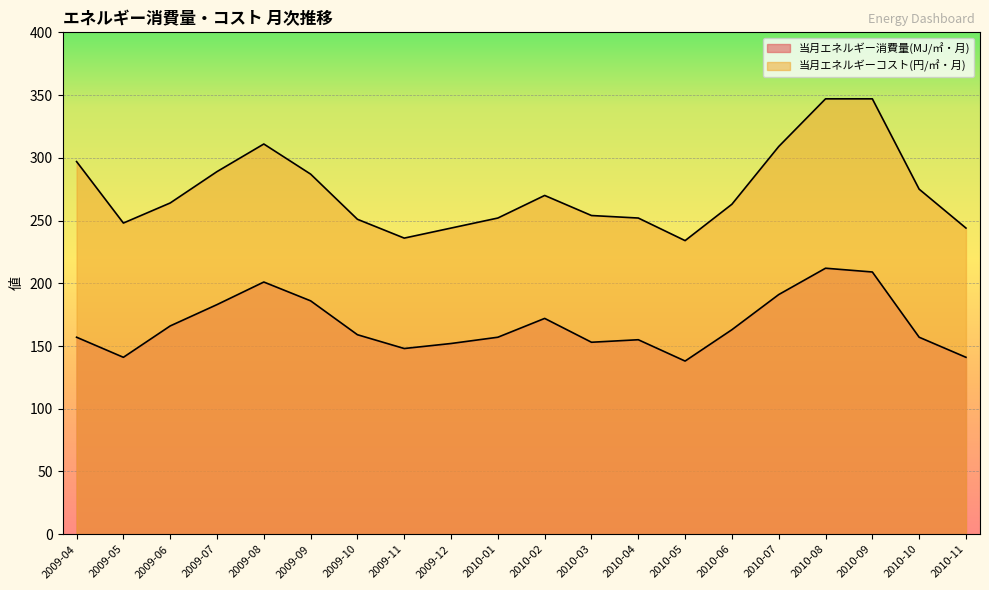

The value of 当月エネルギーコスト(円/㎡・月) at 2009-09 is 287. True or false?

True